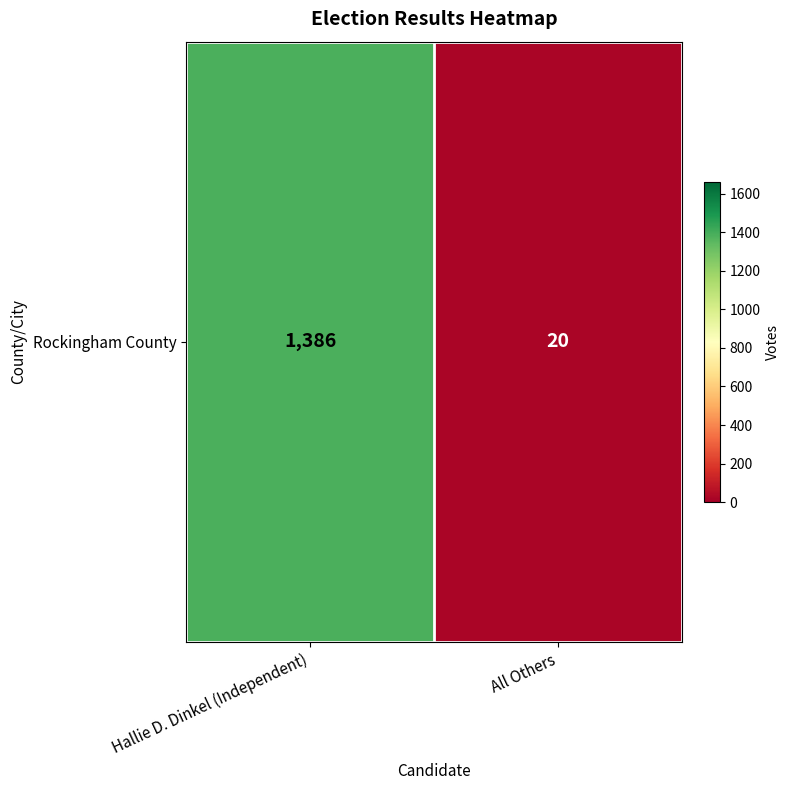

How many data points are less than 1386?

1